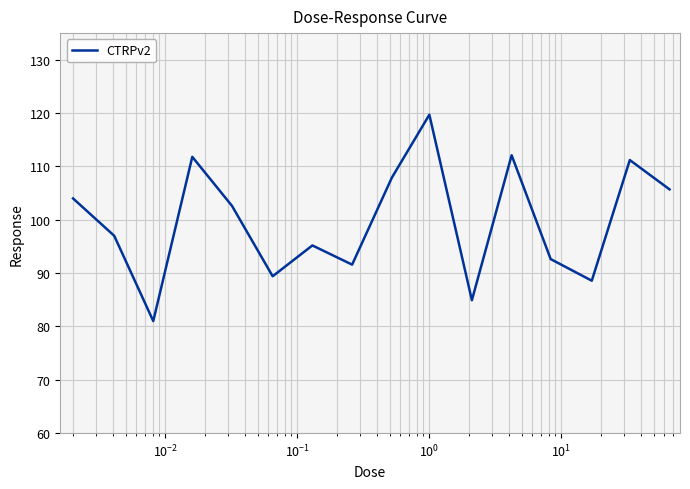

What is the maximum value shown in the chart?

119.7